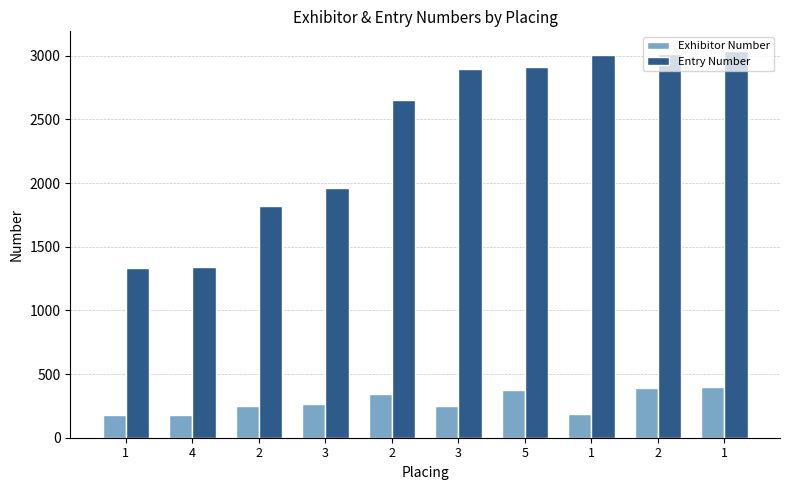

Which category has the lowest value in the Entry Number series?

1